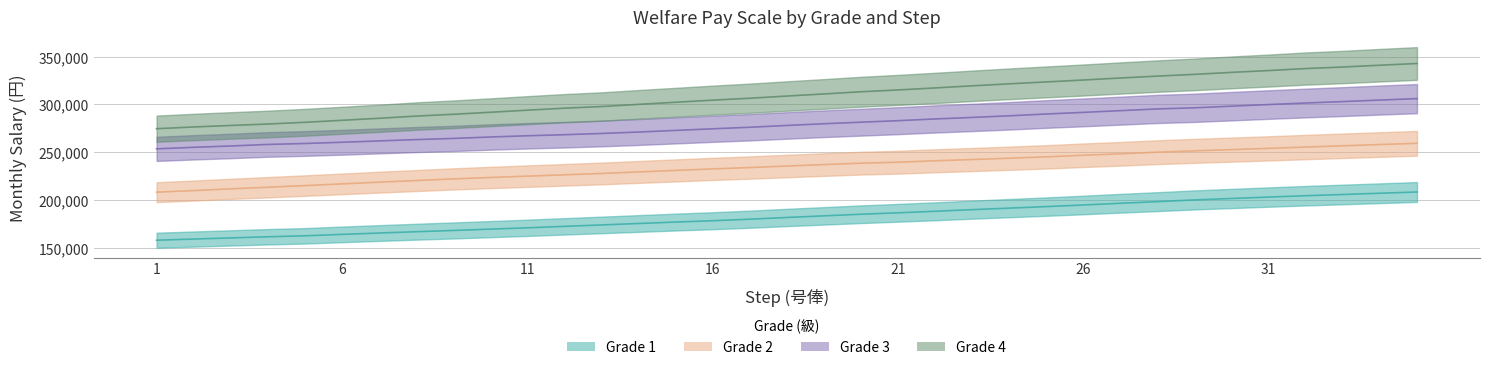

True or false: Grade 2 has more than 2 interior local peaks.

False